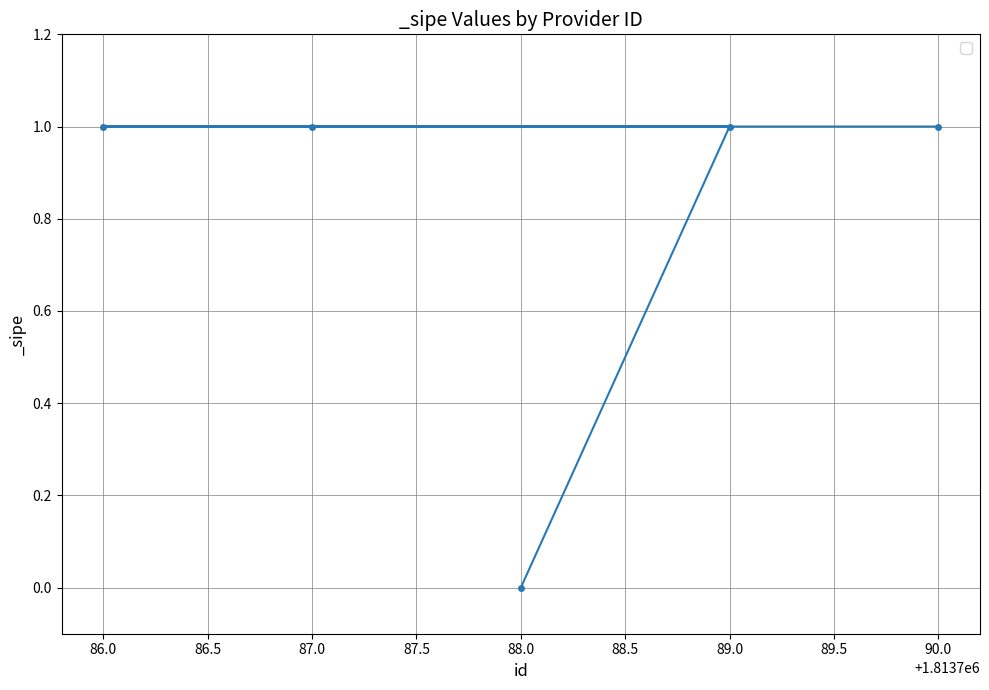

The chart shows a value of 1 at 88.0. True or false?

False